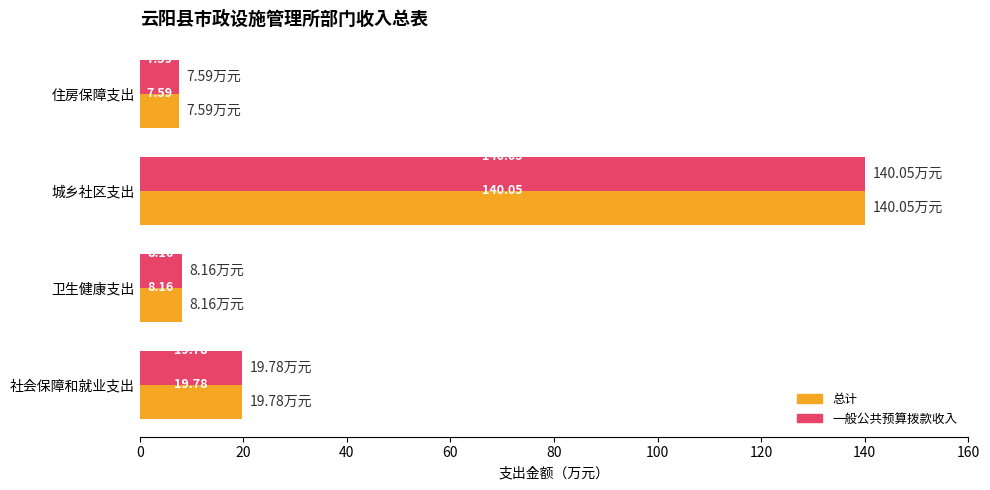

What is the maximum value shown in the chart?

140.1